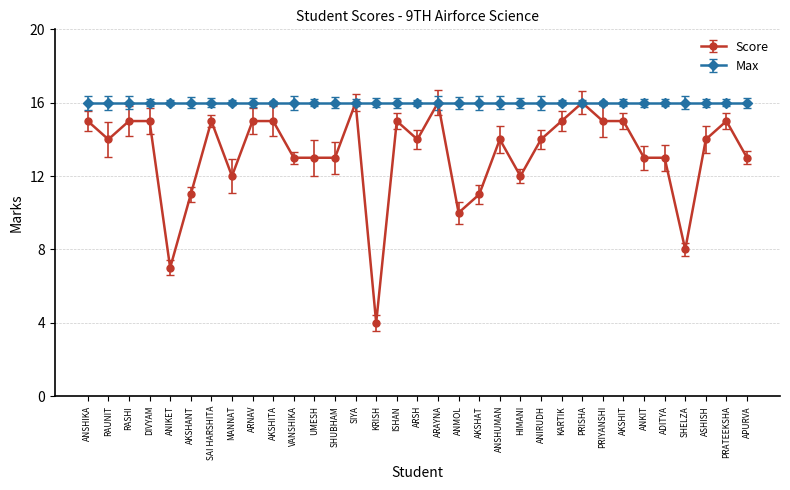

Between ANSHIKA and VANSHIKA, which series saw the biggest shift?

Score